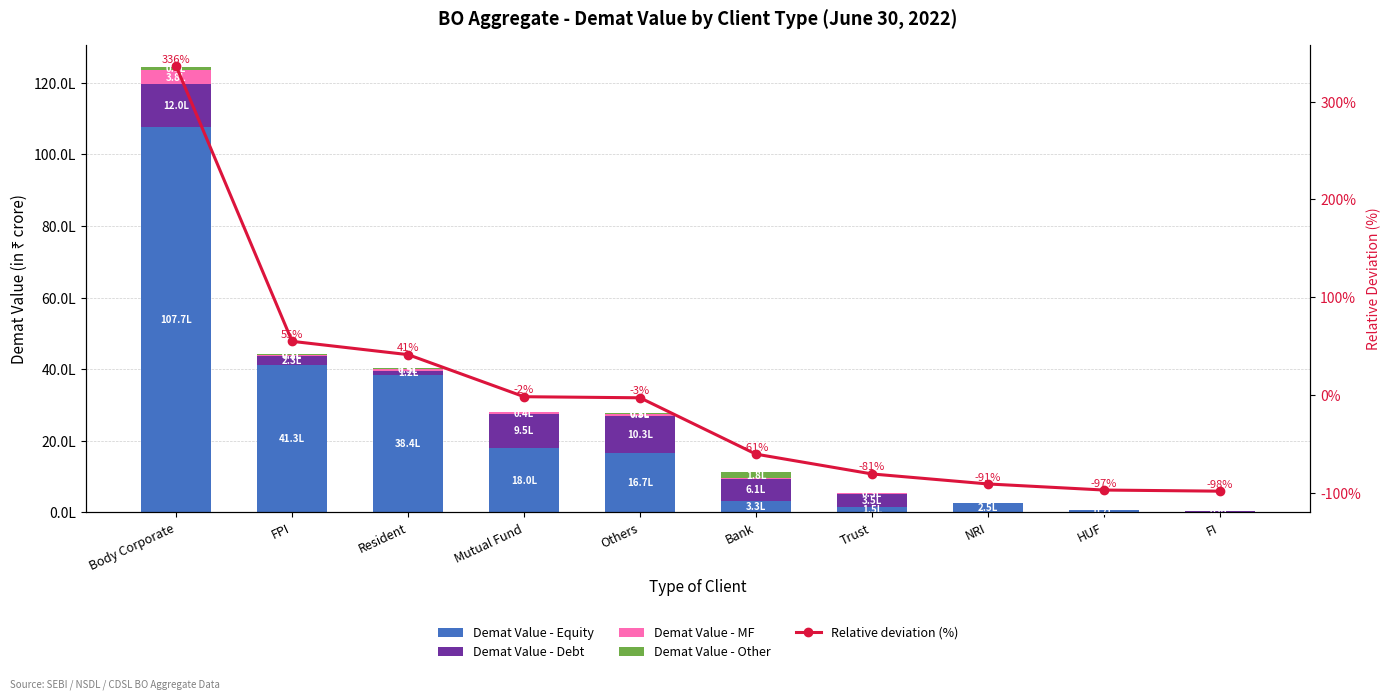

Reading left to right, what are all the values shown in this chart?

Demat Value - Equity: Body Corporate=10767527.3	FPI=4126243.4	Resident=3836588.0	Mutual Fund=1798742.7	Others=1666641.5	Bank=330671.6	Trust=154169.9	NRI=251676.0	HUF=72917.3	FI=4365.8
Demat Value - Debt: Body Corporate=1203570.4	FPI=232412.6	Resident=124141.6	Mutual Fund=954839.9	Others=1028875.0	Bank=614982.3	Trust=350147.3	NRI=1968.0	HUF=4140.1	FI=40459.2
Demat Value - MF: Body Corporate=375738.6	FPI=33608.5	Resident=49423.1	Mutual Fund=39735.4	Others=52417.8	Bank=3923.7	Trust=30016.8	NRI=2215.7	HUF=1116.1	FI=23.8
Demat Value - Other: Body Corporate=91114.1	FPI=22119.1	Resident=16160.0	Mutual Fund=6289.3	Others=20504.9	Bank=175507.3	Trust=13366.5	NRI=71.6	HUF=413.5	FI=762.0
Relative deviation (%): Body Corporate=336.4	FPI=54.9	Resident=41.3	Mutual Fund=-1.8	Others=-2.9	Bank=-60.5	Trust=-80.8	NRI=-91.0	HUF=-97.2	FI=-98.4